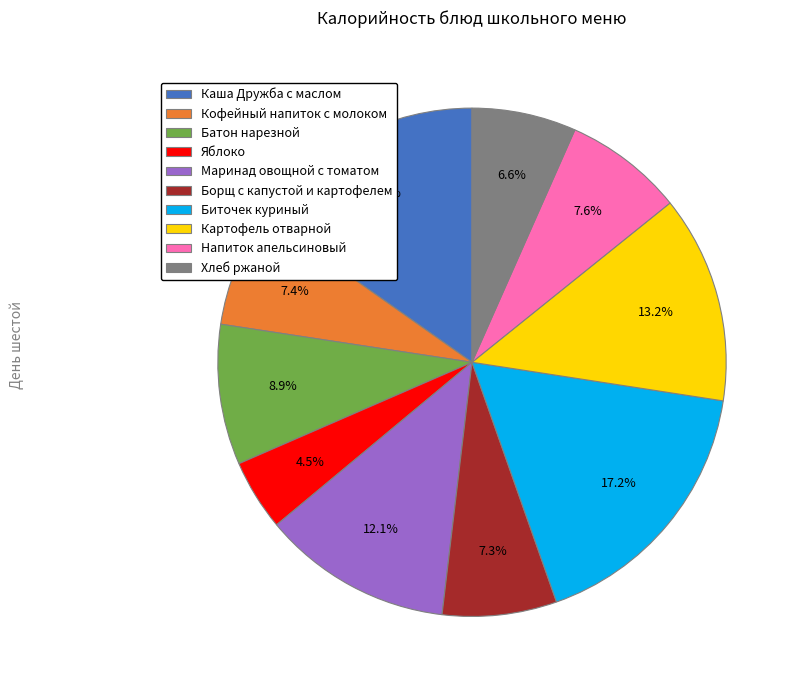

How many slices are in this pie chart?

10